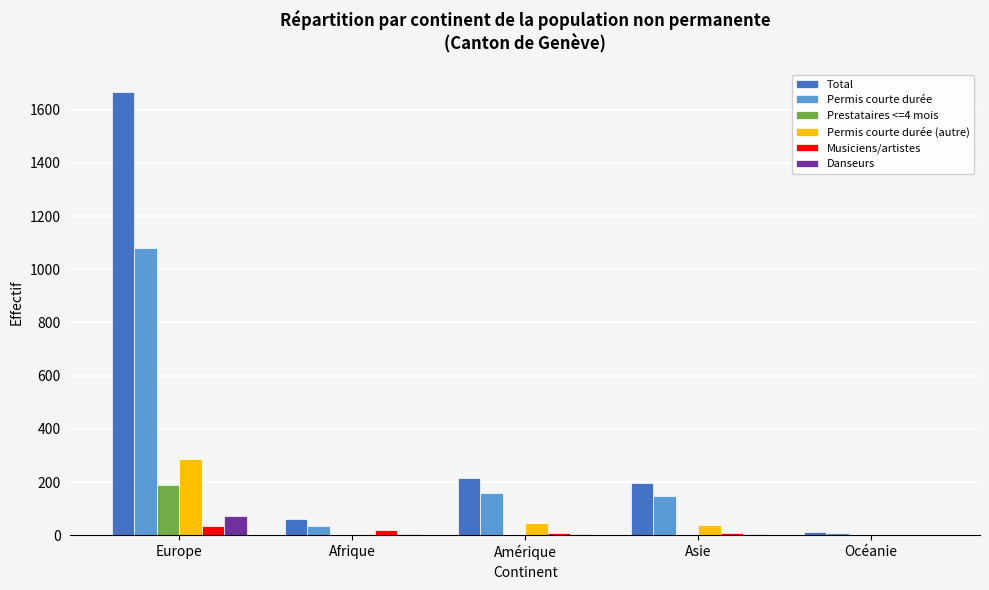

At which category is the sum across all series the highest?

Europe